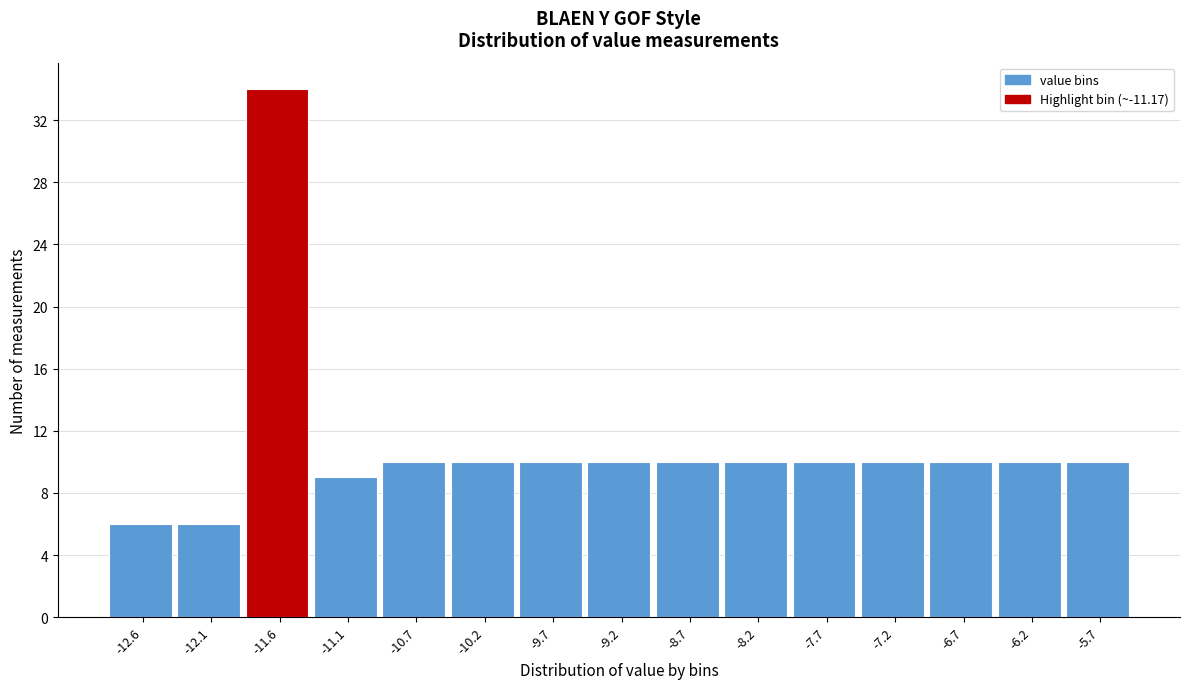

Reading right to left, transcribe all the data shown in this chart.

-5.7=10	-6.2=10	-6.7=10	-7.2=10	-7.7=10	-8.2=10	-8.7=10	-9.2=10	-9.7=10	-10.2=10	-10.7=10	-11.1=9	-11.6=34	-12.1=6	-12.6=6